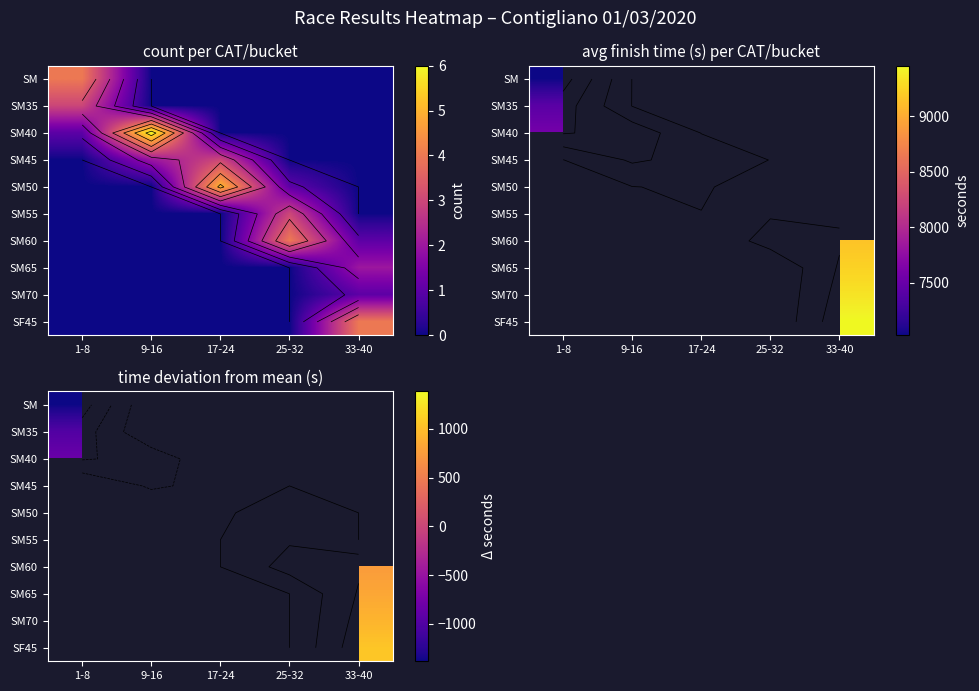

Between 33-40 and 25-32, which is larger?

25-32